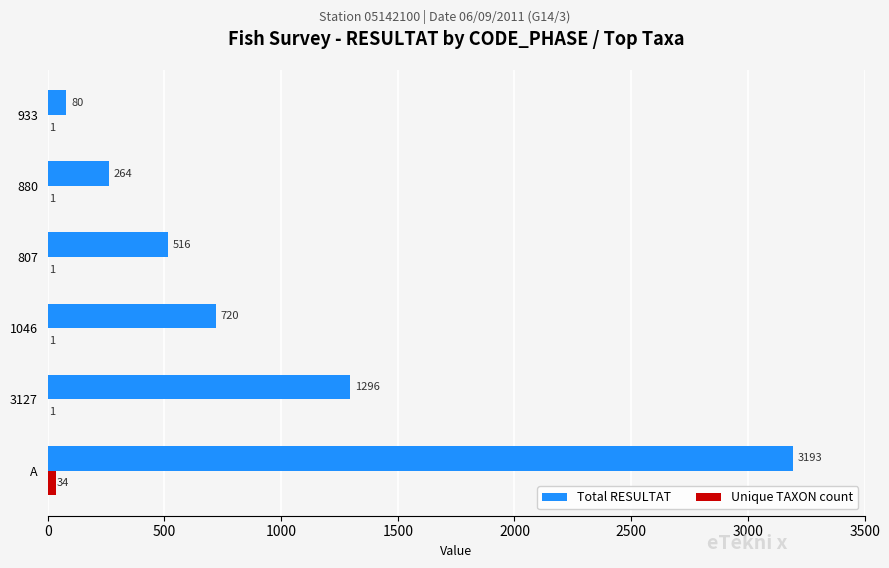

What is the sum of the Total RESULTAT values at 3127 and 807?

1812